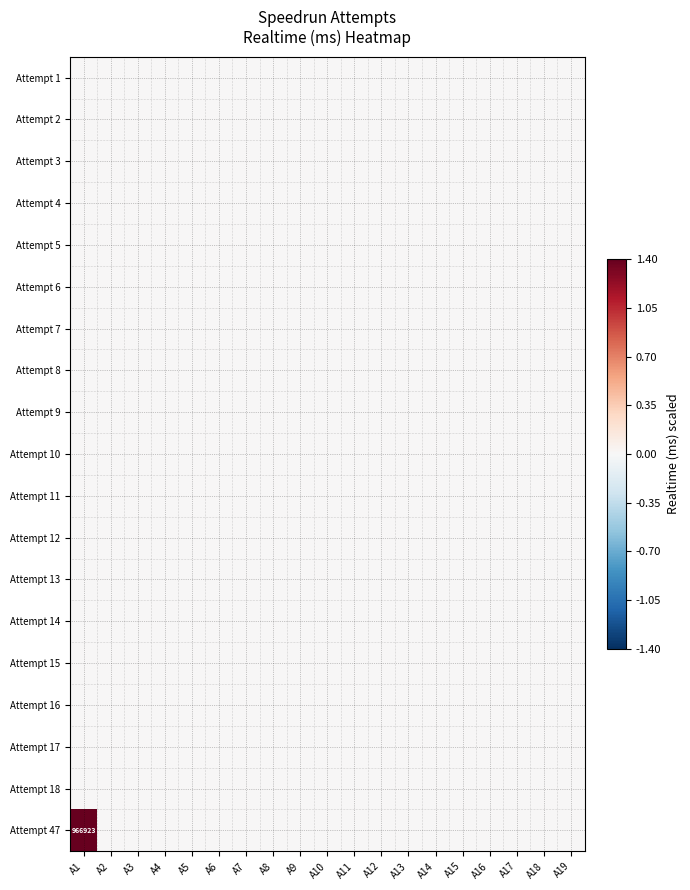

Which series has the widest spread of values?

Attempt 47